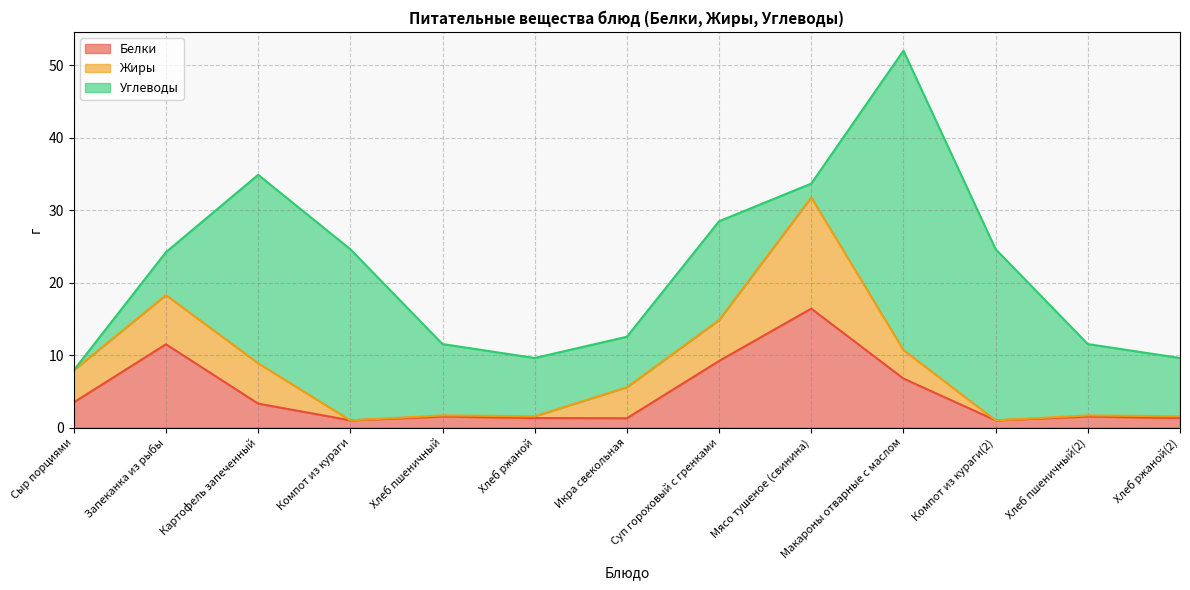

At which label does Жиры reach its peak?

Мясо тушеное (свинина)